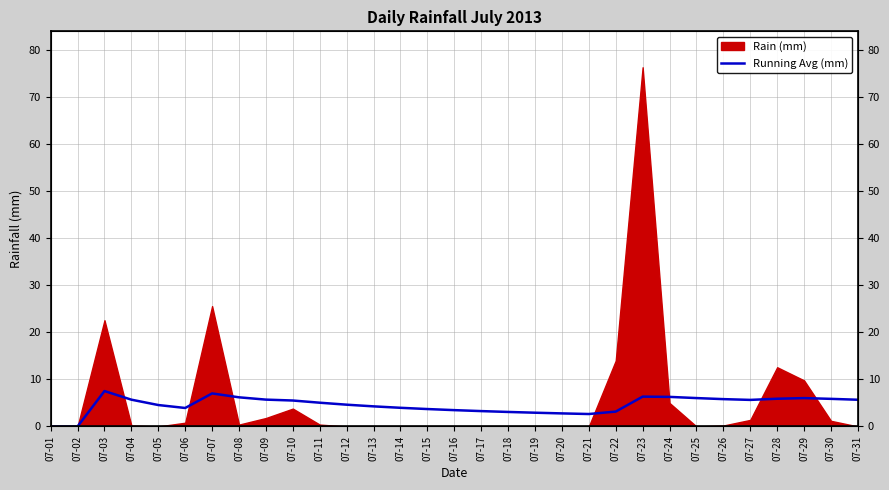

True or false: the data has more than 0 interior local peaks.

True